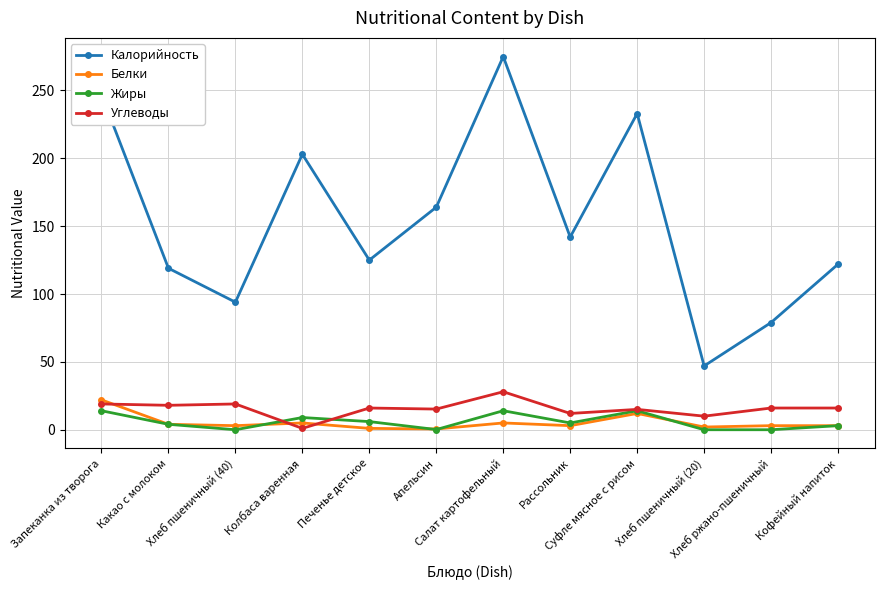

What is the highest value of the Калорийность series?

275.0